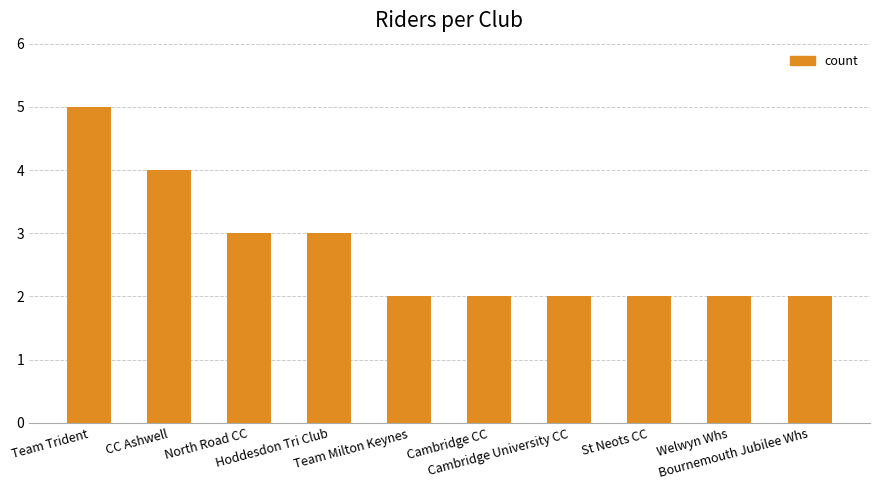

Reading left to right, list all the values displayed in this chart.

5	4	3	3	2	2	2	2	2	2